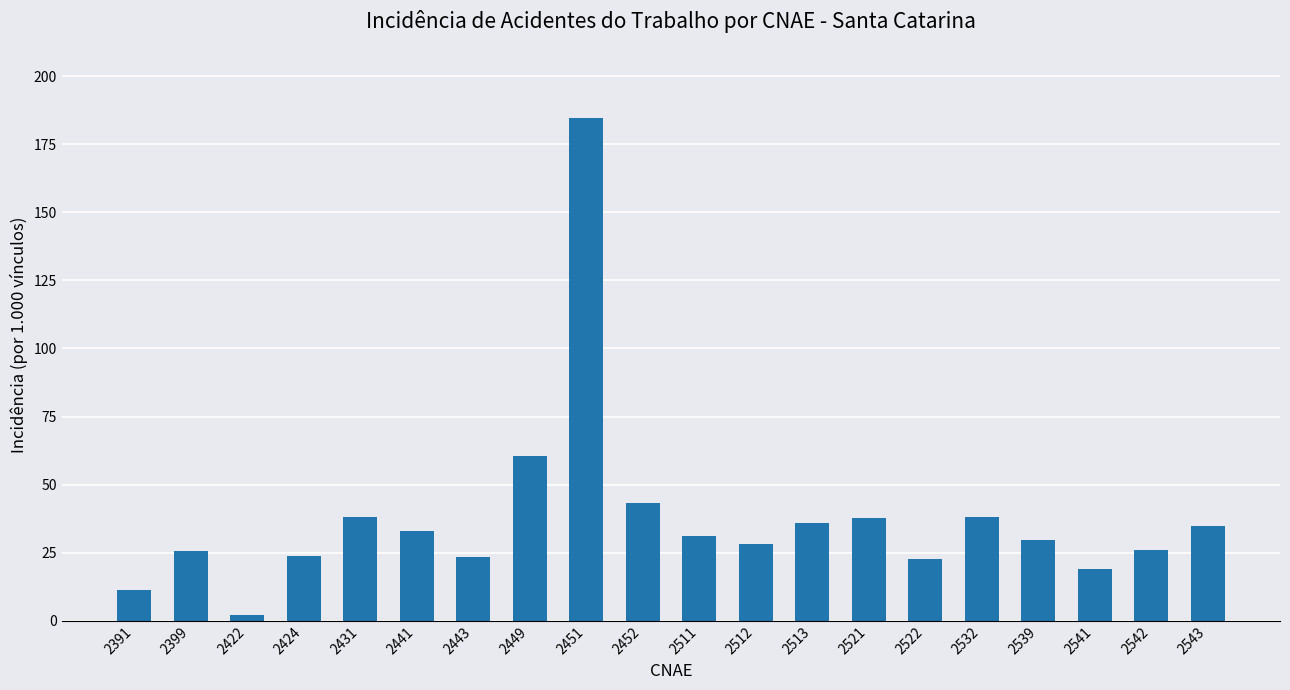

What is the average value?

37.5